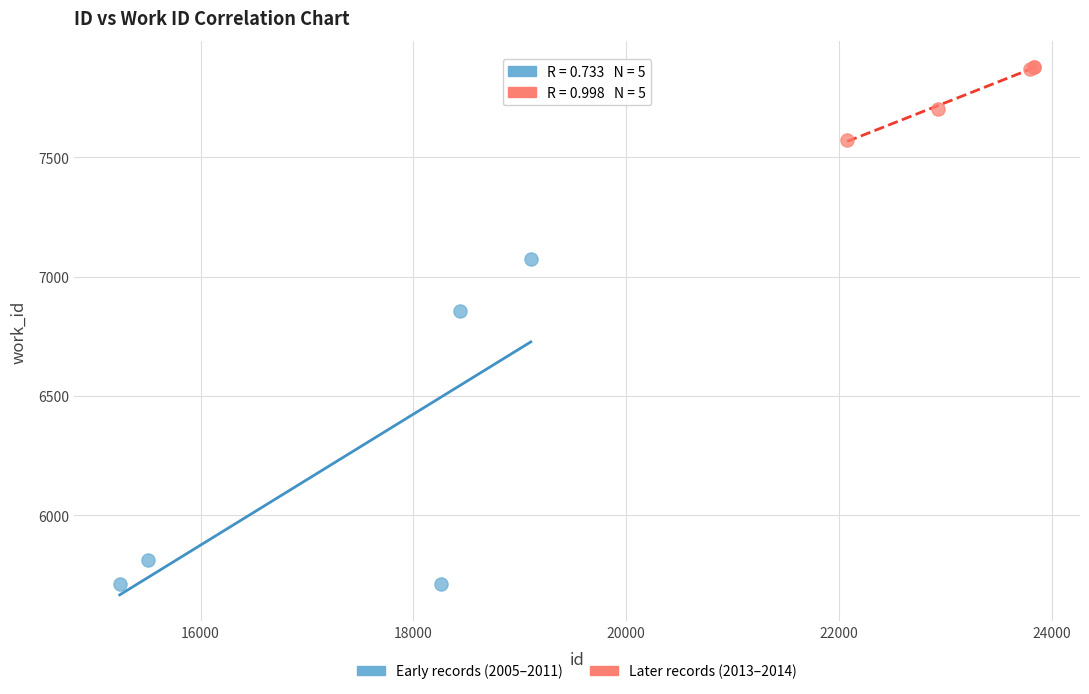

What are all the series names shown in the legend?

Early records (2005–2011), Later records (2013–2014)